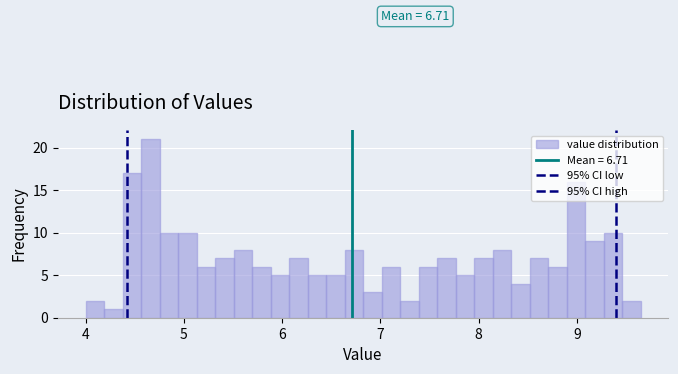

Read against the x-axis, roughly where is the centre of the tallest bar?

4.7